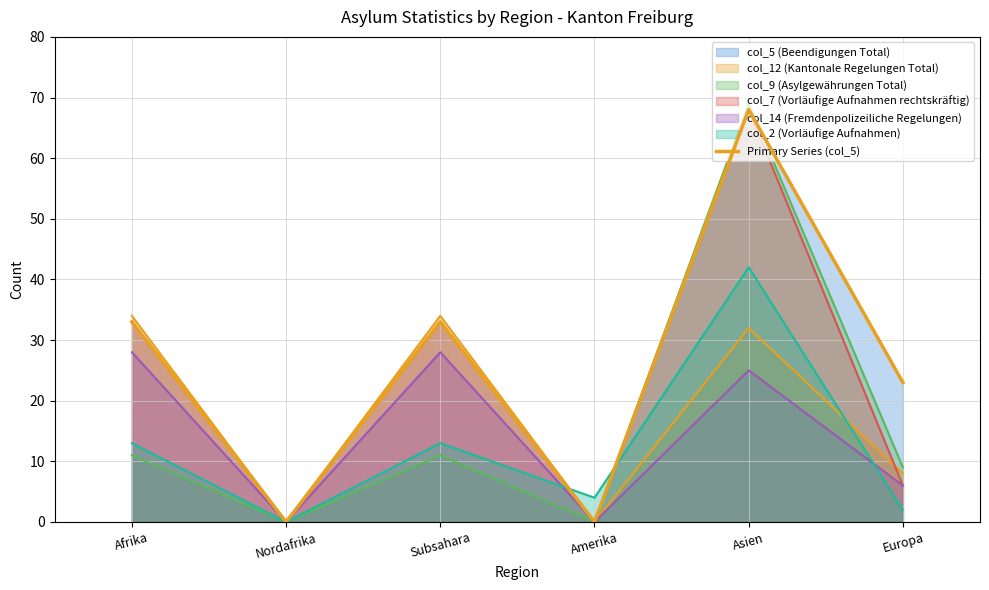

What is the label of the 3rd point from the left?

Subsahara